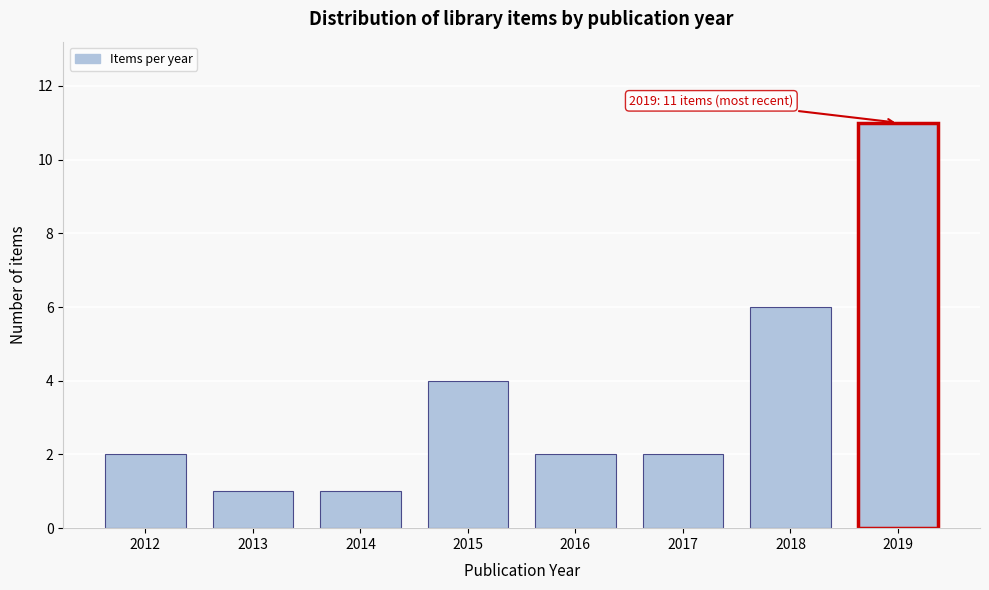

Reading left to right, what are all the values shown in this chart?

2012=2	2013=1	2014=1	2015=4	2016=2	2017=2	2018=6	2019=11